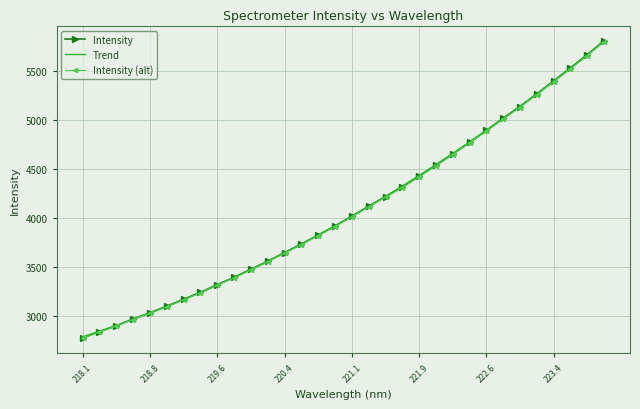

The value of Intensity at 221.9 is 4429.1. True or false?

True